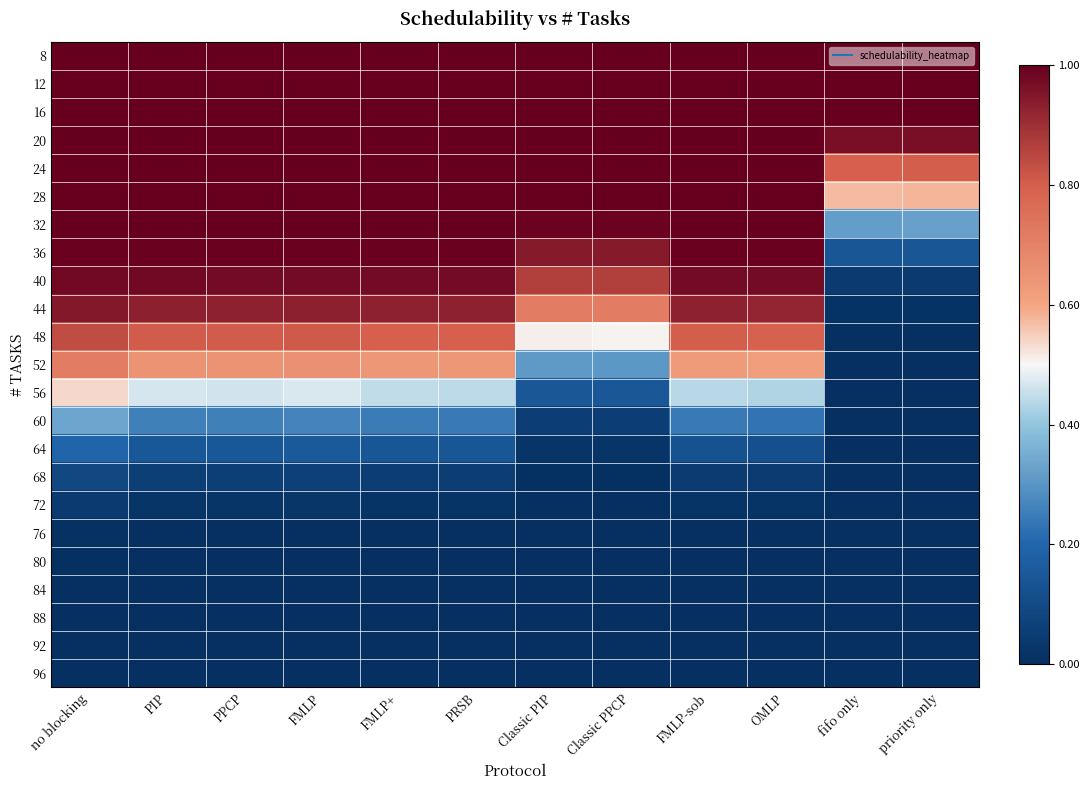

At which category is the sum across all series the highest?

no blocking